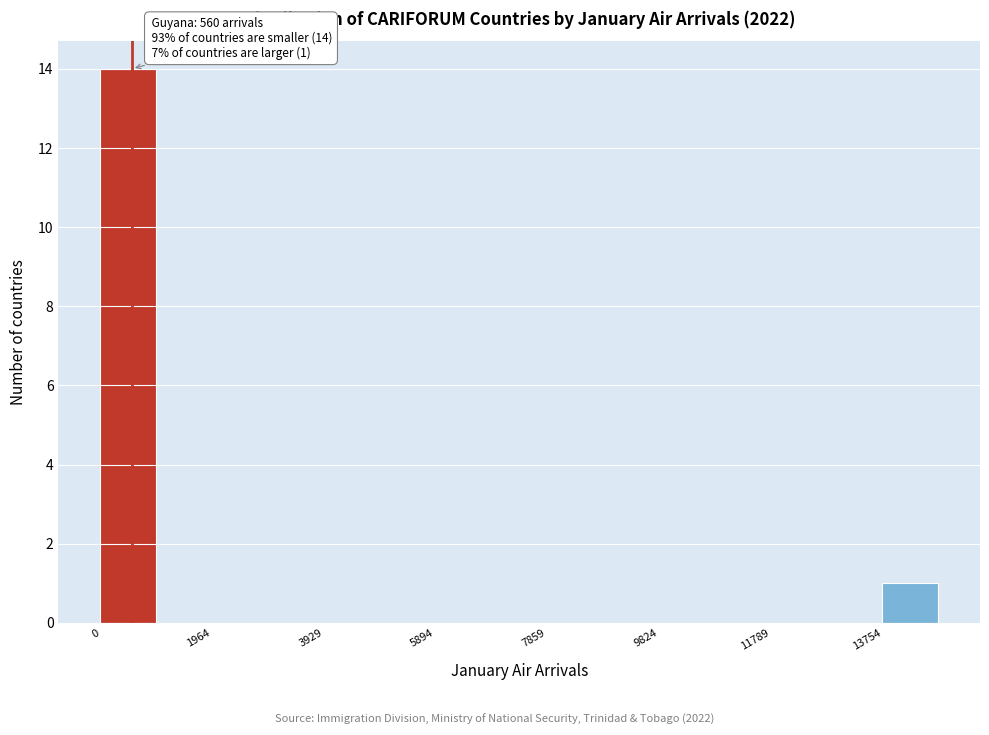

Over which range of the x-axis is the bar tallest?

0 to 1000